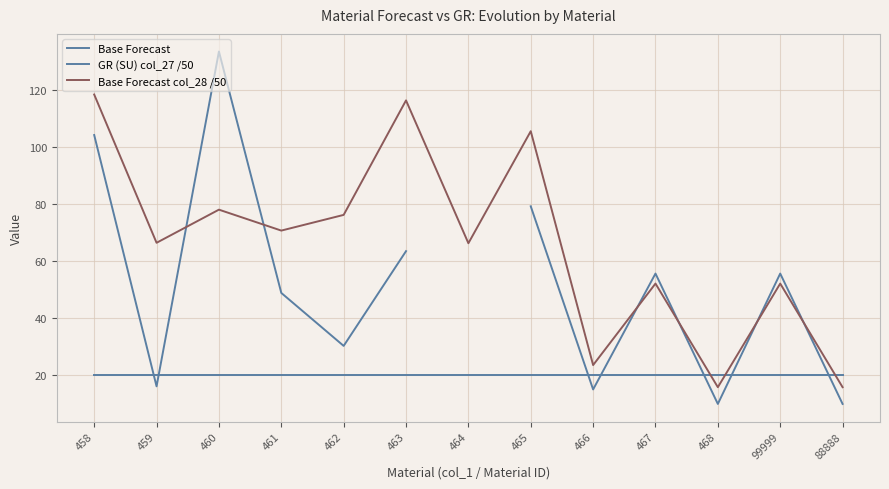

True or false: Base Forecast col_28 /50 has a value of 116.4 at 459.

False